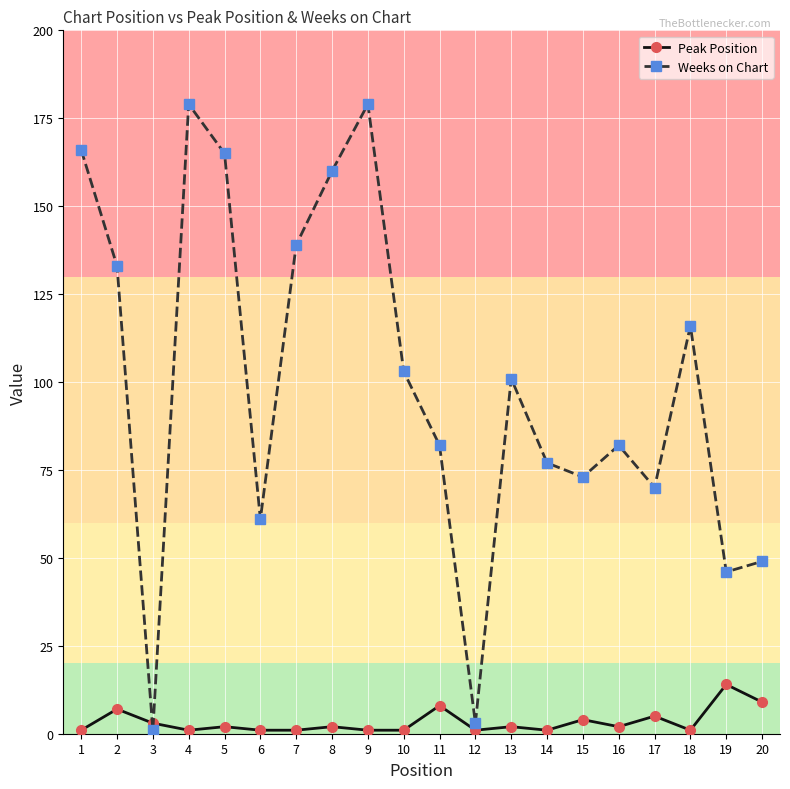

What is the spread (max minus min) of values at 13?

99